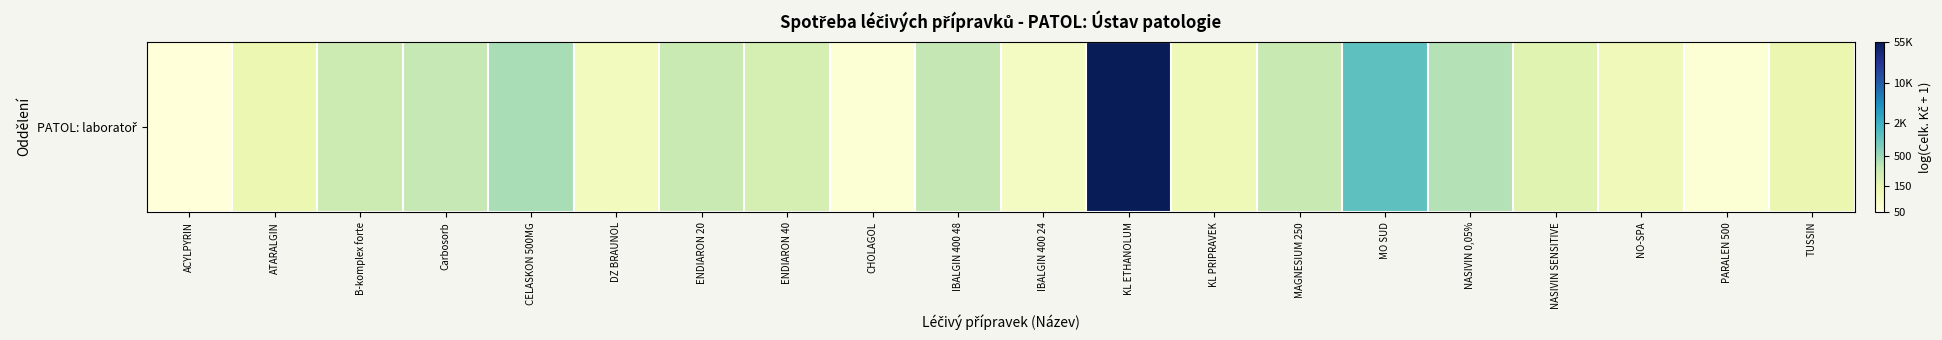

Reading left to right, transcribe all the data shown in this chart.

4.0	4.9	5.6	5.7	6.1	4.6	5.6	5.4	4.1	5.8	4.5	10.9	4.7	5.7	7.0	6.0	5.1	4.7	4.1	4.9